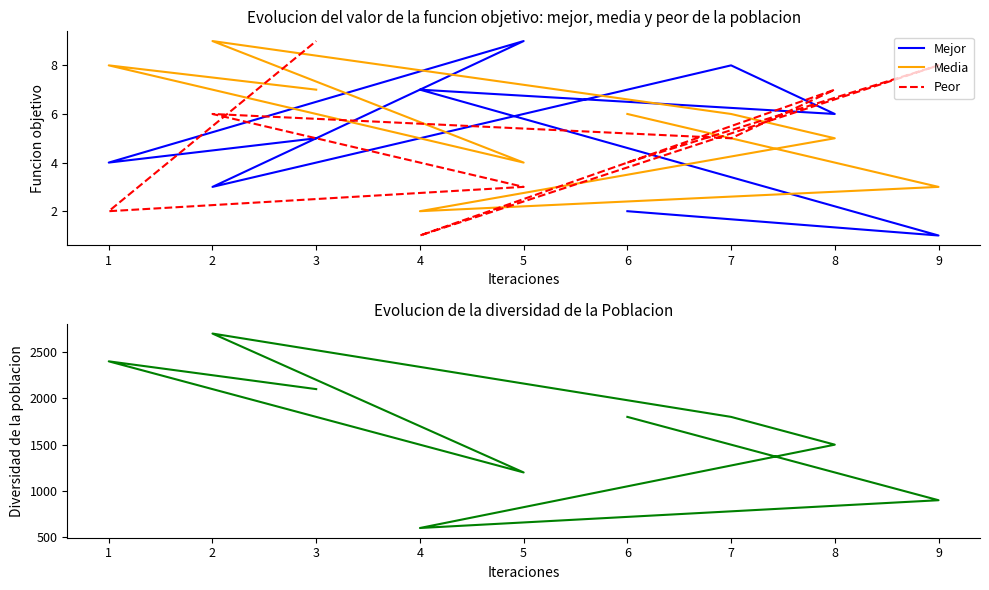

True or false: Diversidad has more than 2 interior local peaks.

False